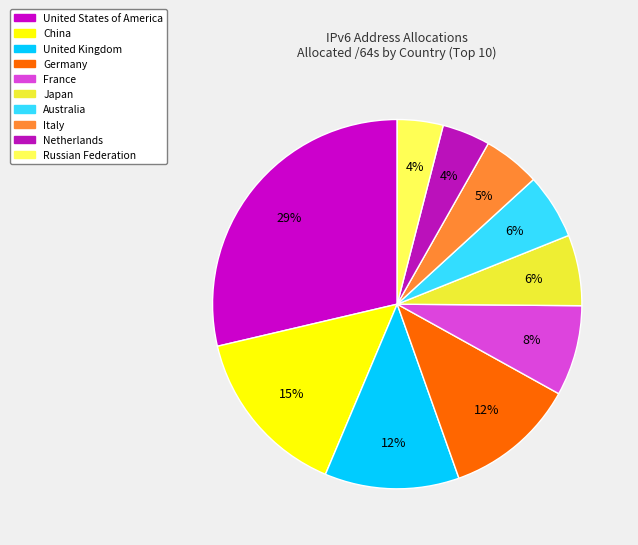

Is Germany the majority of the pie?

No